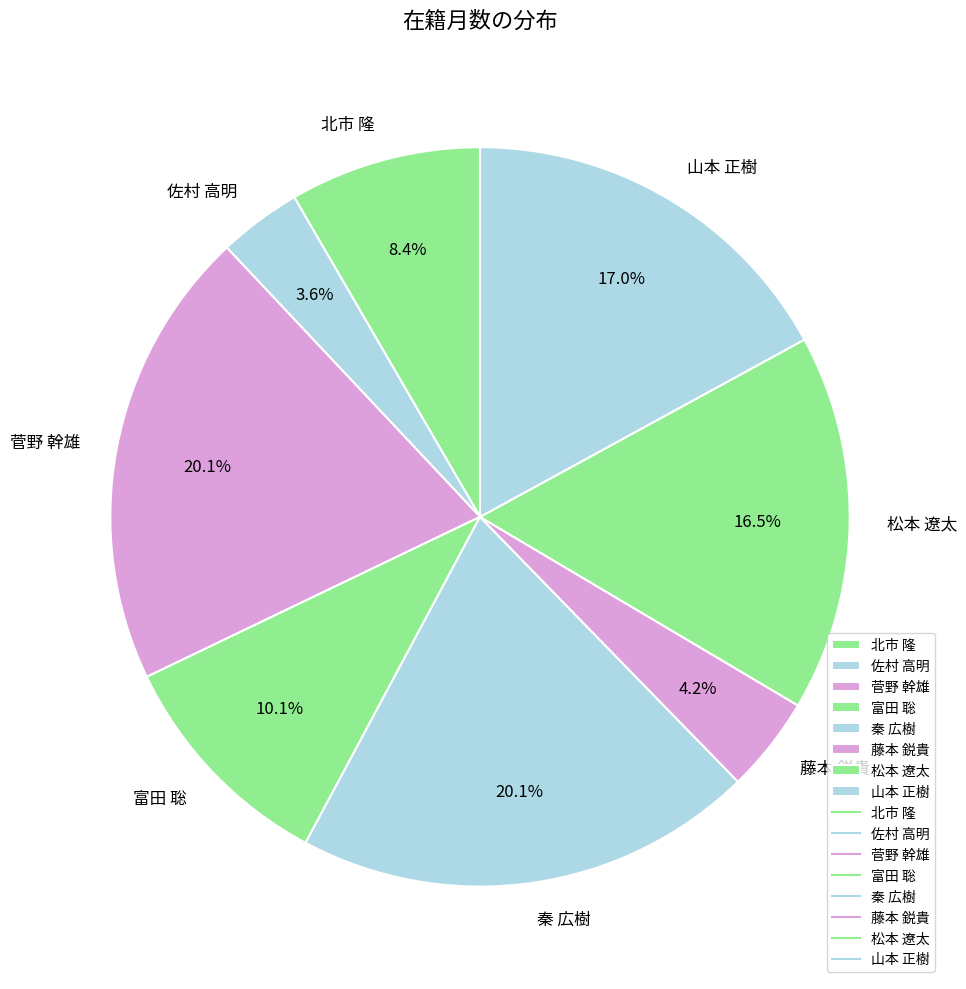

Is there any slice that represents more than half of the pie?

No